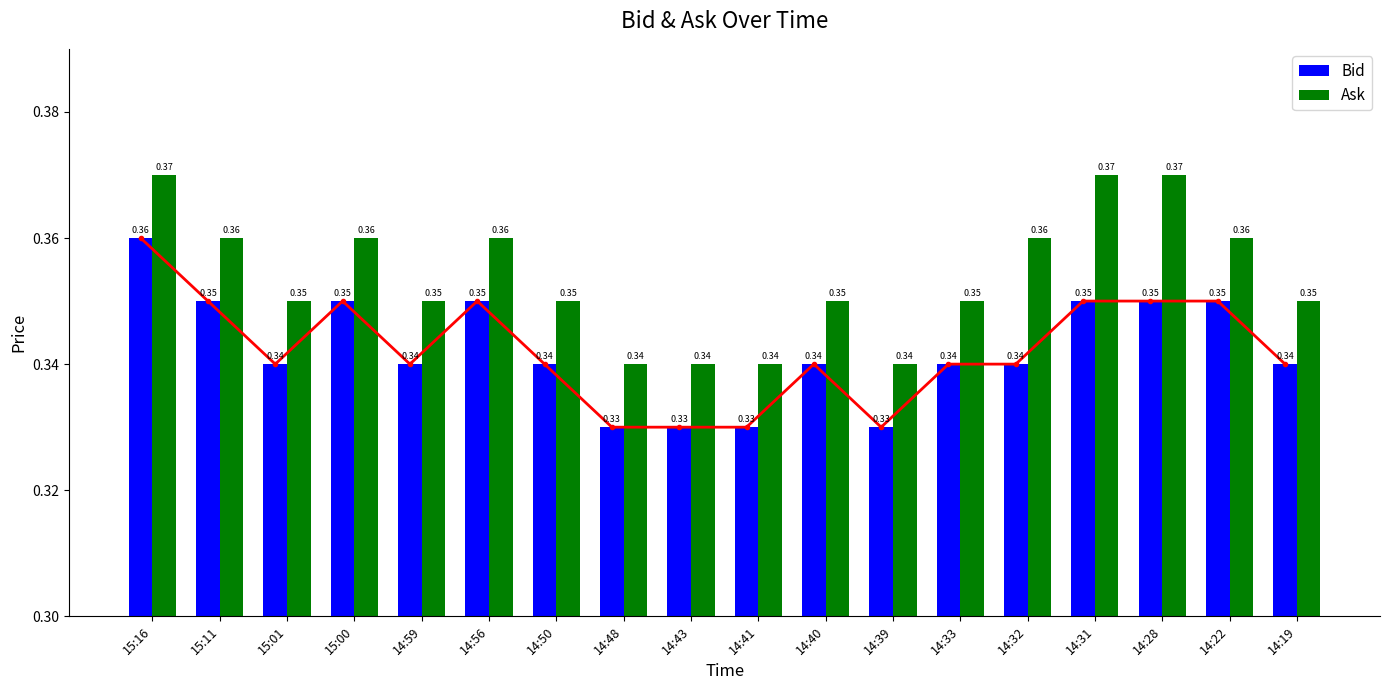

What position from the right is 15:16?

18